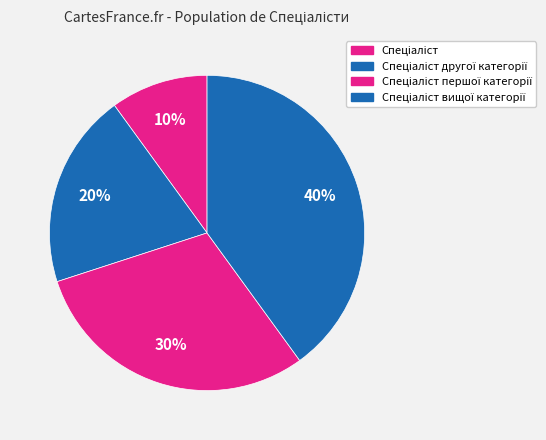

How many segments does this pie chart have?

4